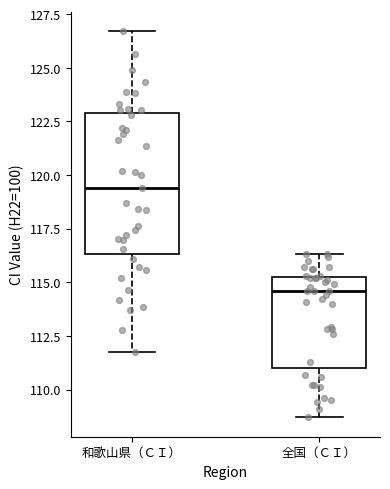

Reading left to right, read every box against the y-axis: the position of its median line, the range the box covers, and the ends of its whiskers. The values are not printed on the chart, so give them approximately, as read against the axis.

和歌山県（ＣＩ）: median 119.5, box 116.5 to 123.0, whiskers 112.0 to 126.5
全国（ＣＩ）: median 114.5, box 111.0 to 115.5, whiskers 108.5 to 116.5